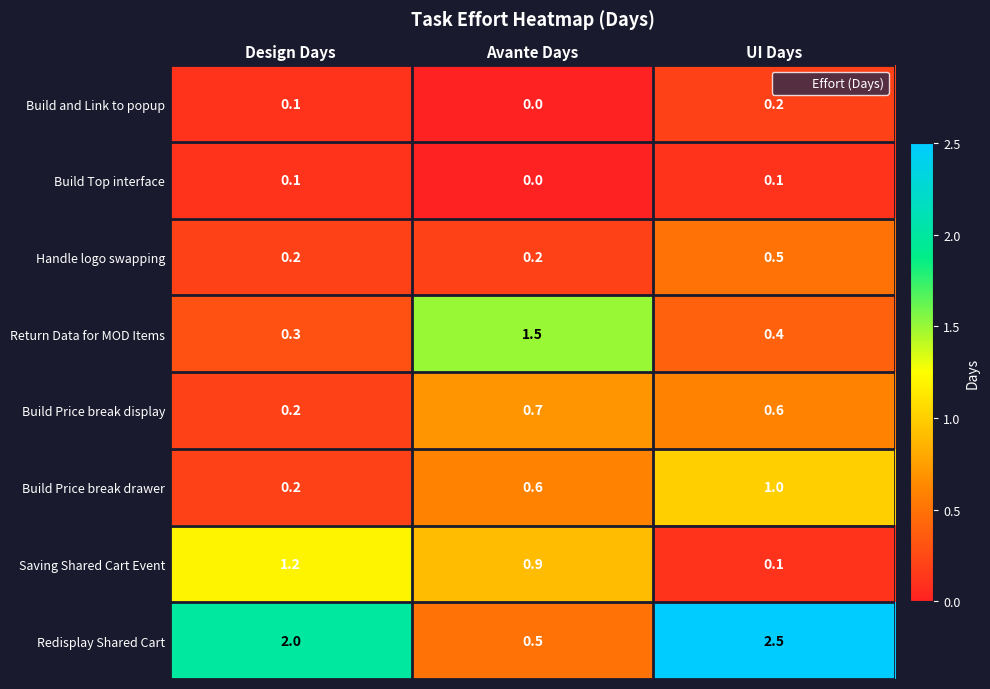

What is the average value of the Return Data for MOD Items series?

0.7